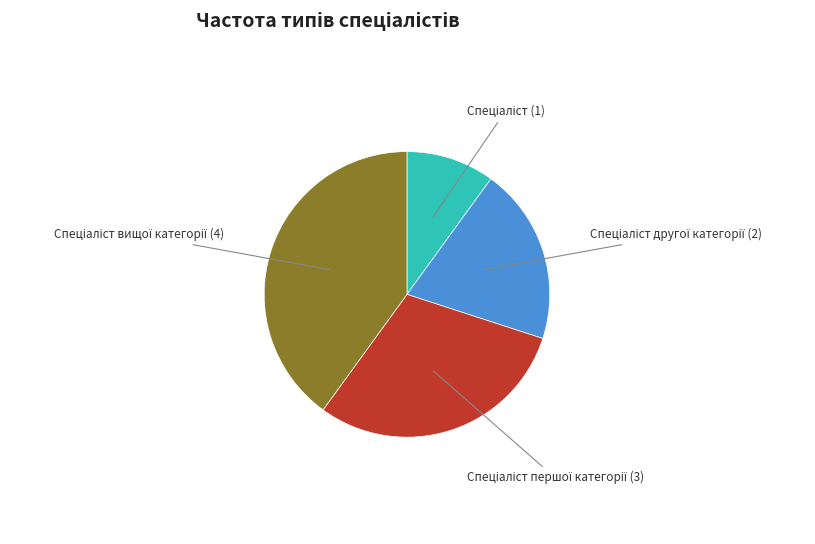

Is there a majority slice in this chart?

No